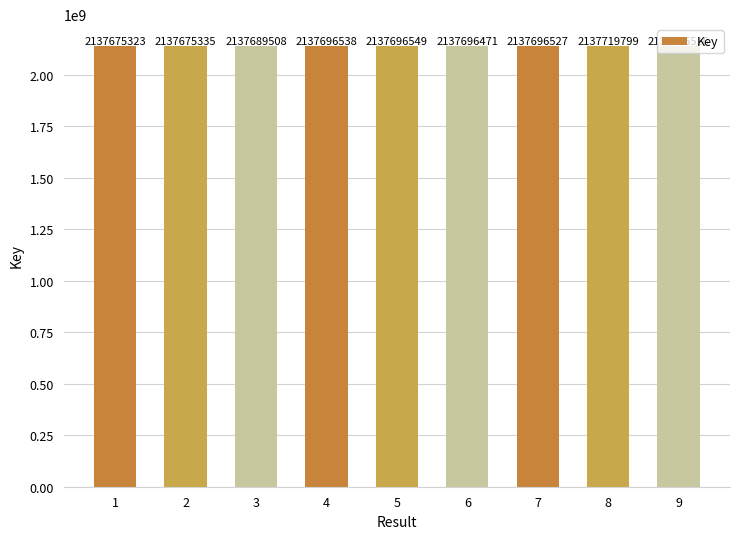

How many data points are less than 2137696516?

4